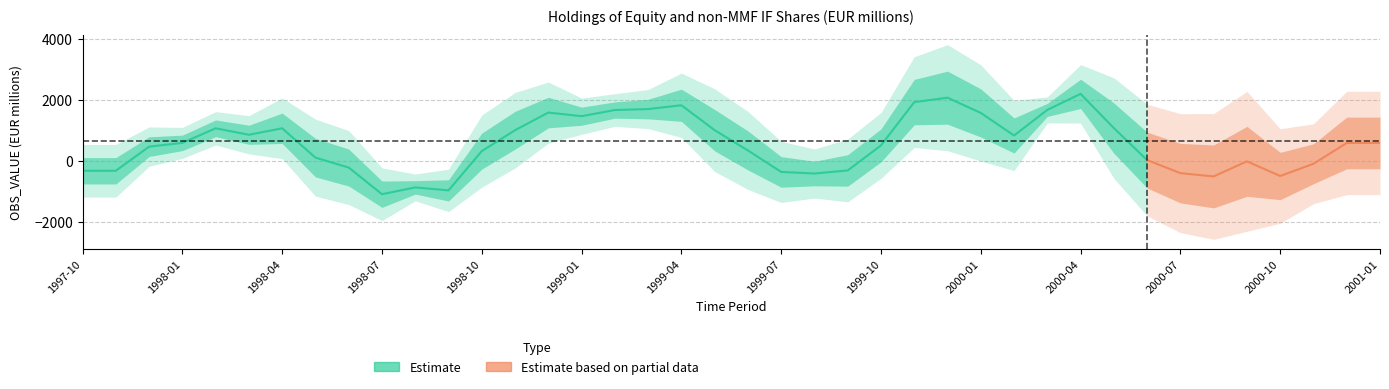

True or false: the data shows -166.9 at 2000-01.

False